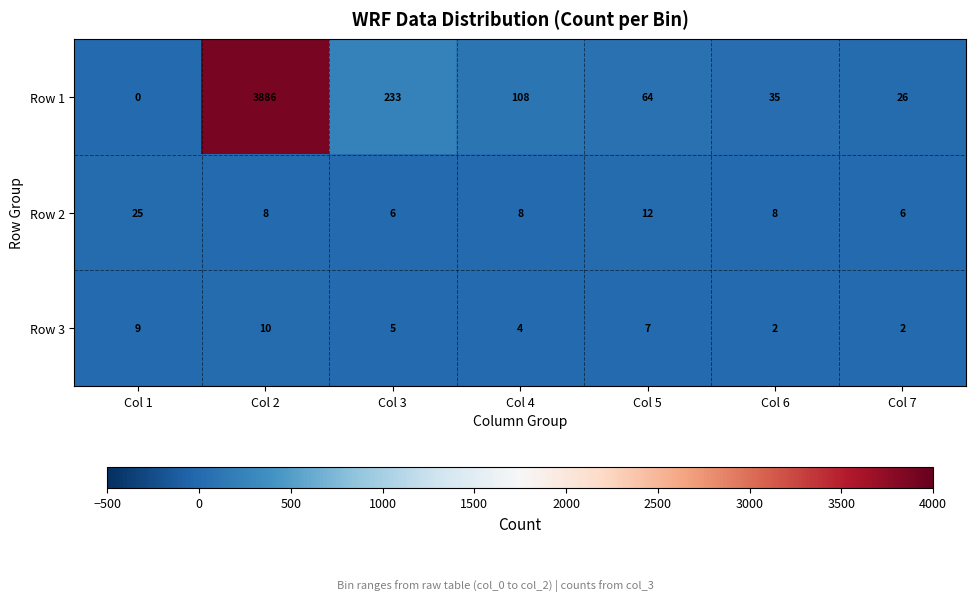

At which category does the chart reach its peak across all series?

Col 2